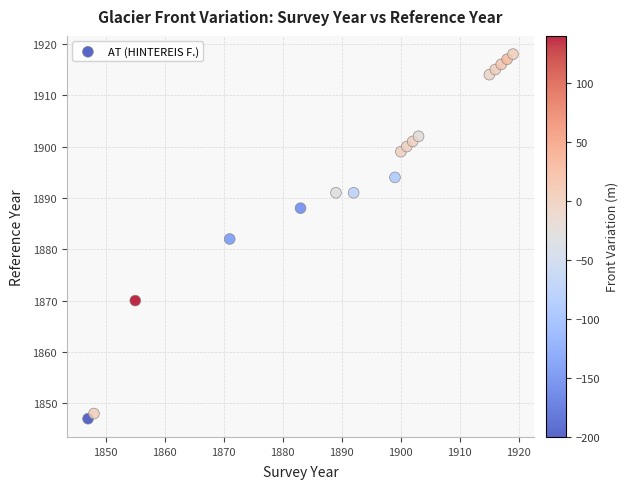

What is the range of Y values (max minus min)?

71